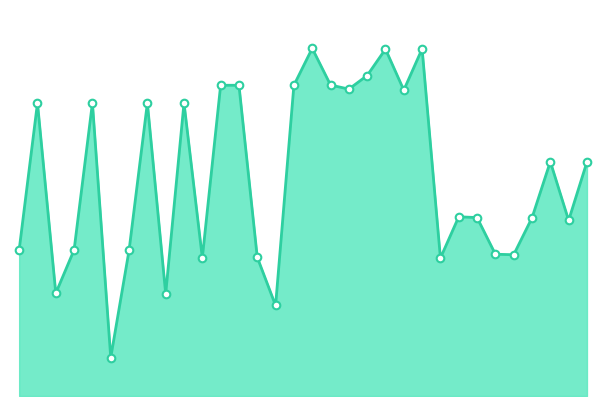

Does the chart have visible grid lines?

No